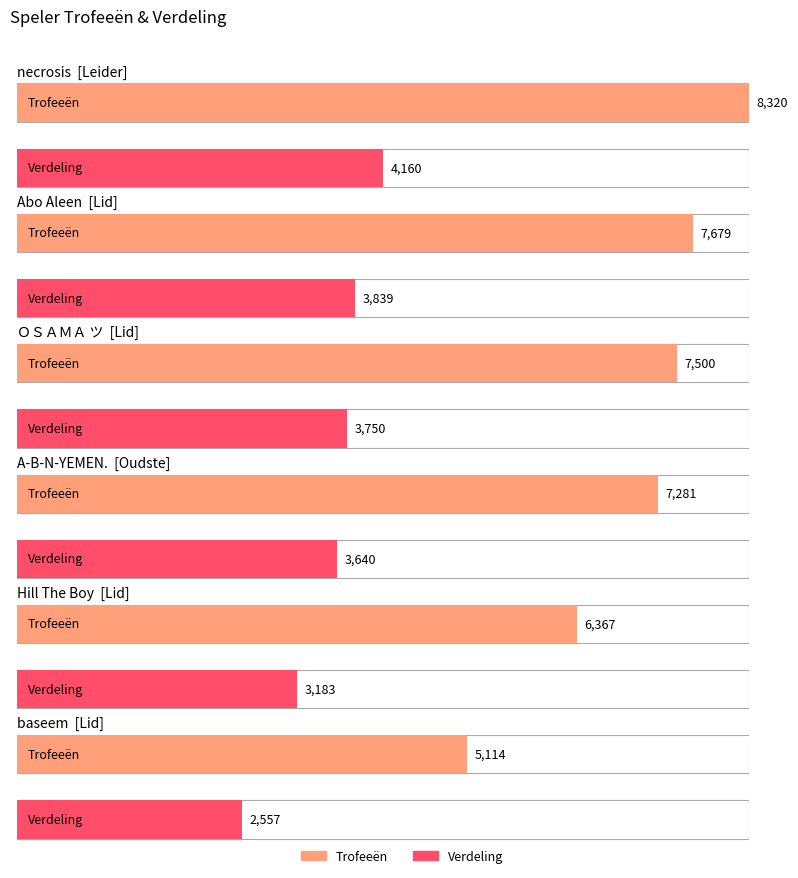

What is the sum of the Trofeeën values at necrosis and Abo Aleen?

15999